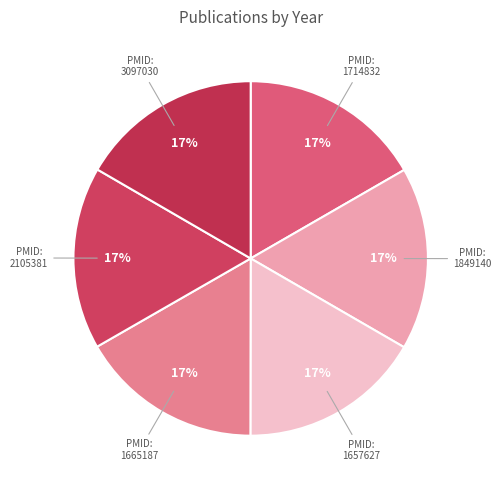

To the nearest percent, what percentage of the pie is PMID: 1714832?

17%